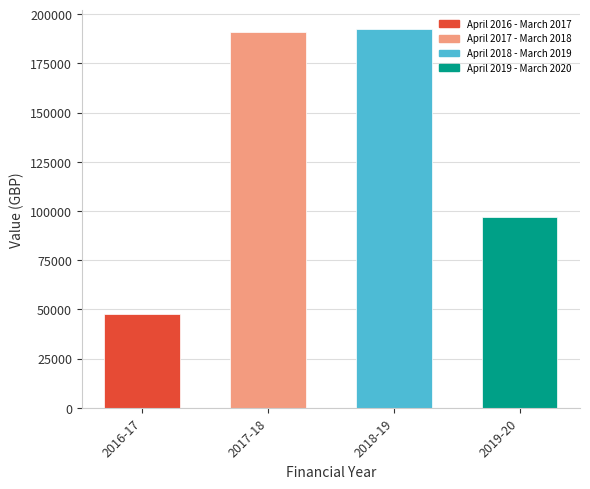

Reading left to right, what are all the values shown in this chart?

April 2016 - March 2017=47647.9	April 2017 - March 2018=190977.6	April 2018 - March 2019=192524.5	April 2019 - March 2020=96845.9